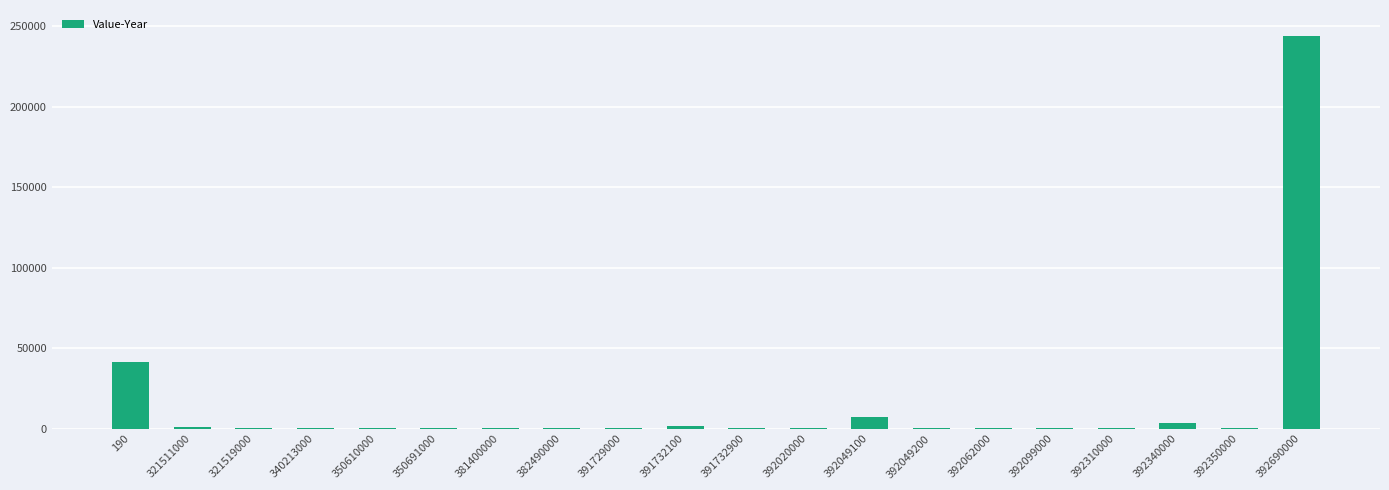

What is the maximum value shown in the chart?

243710